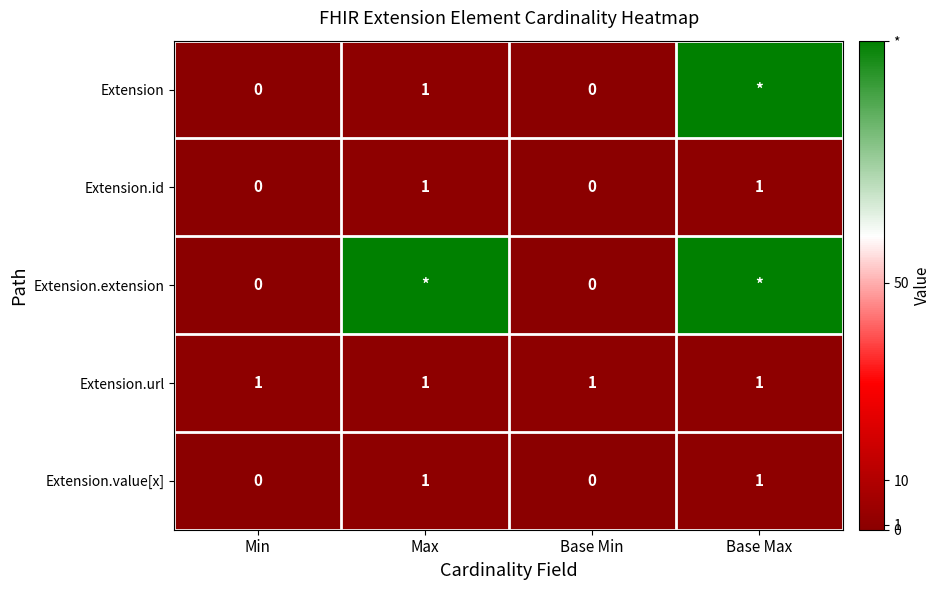

Is it true that Extension.id equals 0 at Base Min?

True